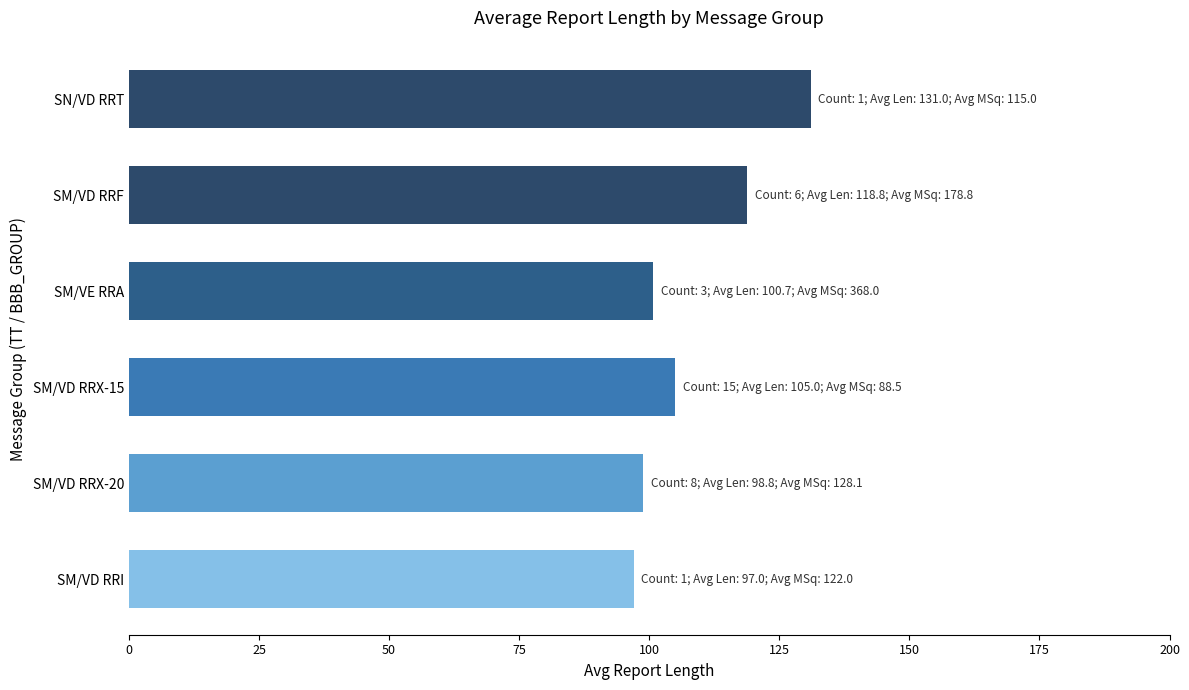

Are the bars grouped side by side (vs. stacked)?

No